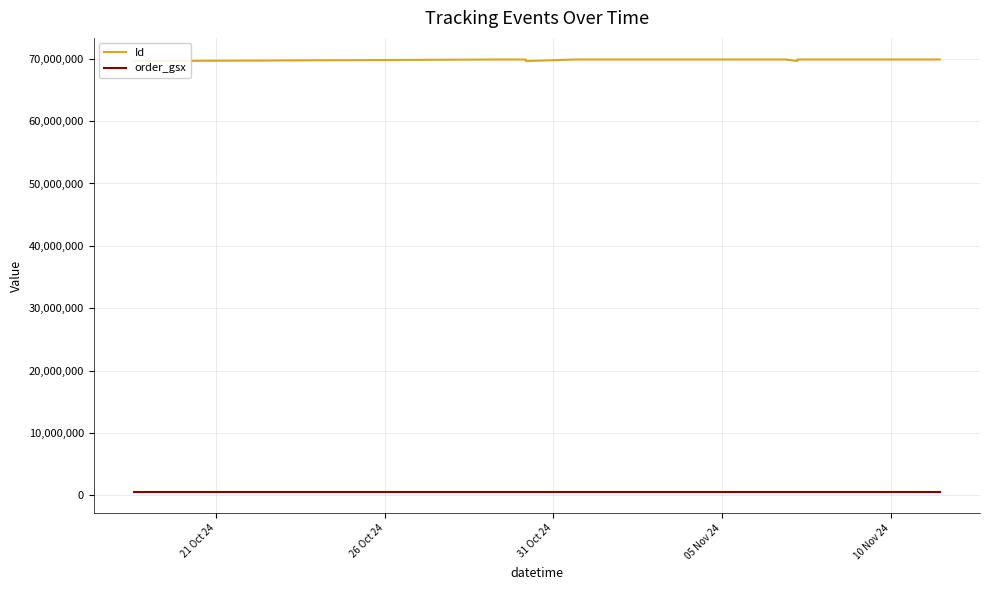

Is it true that order_gsx equals 579060 at 10 Nov 24?

True